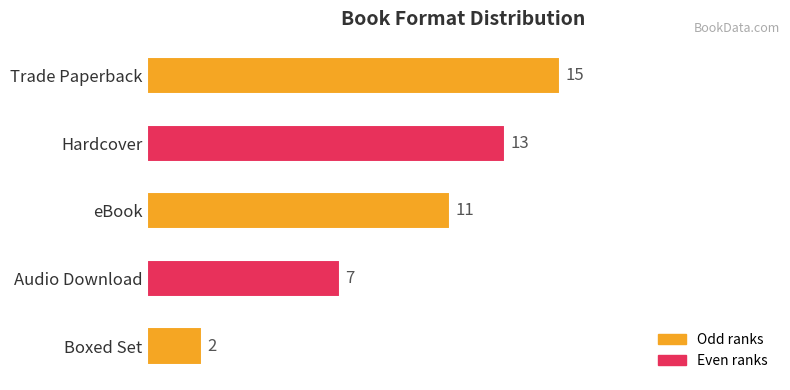

What is the average value?

10